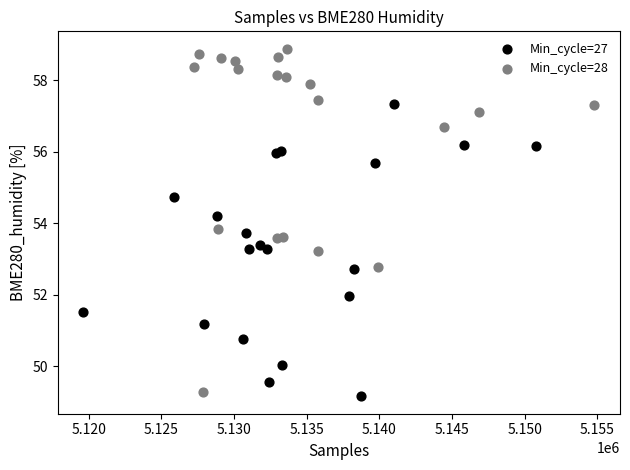

Which series has the widest spread of Y values?

Min_cycle=28